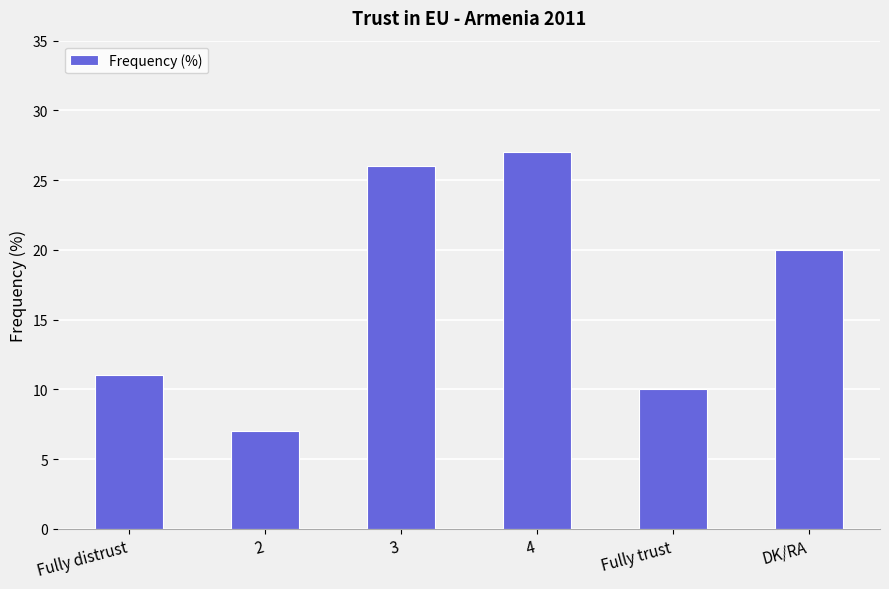

Reading right to left, transcribe all the data shown in this chart.

20	10	27	26	7	11